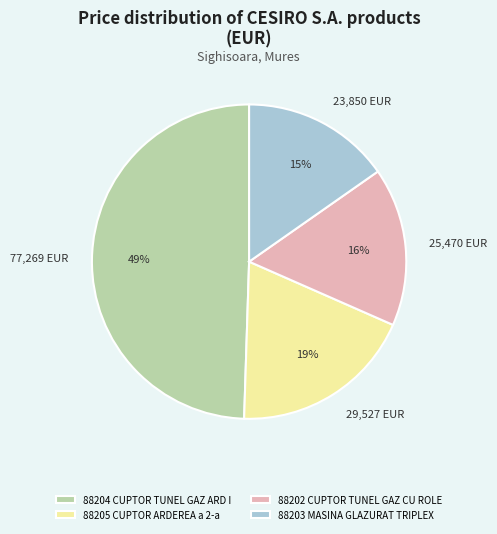

To the nearest percent, what is the difference between the 88202 CUPTOR TUNEL GAZ CU ROLE and 88203 MASINA GLAZURAT TRIPLEX slice percentages?

1%